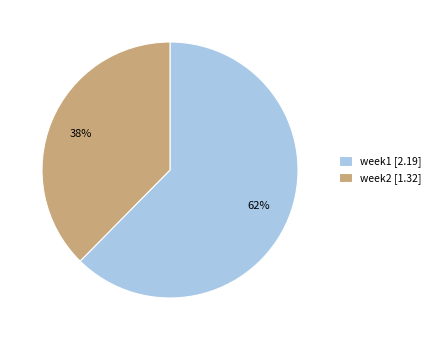

What is the largest slice in the pie chart?

week1